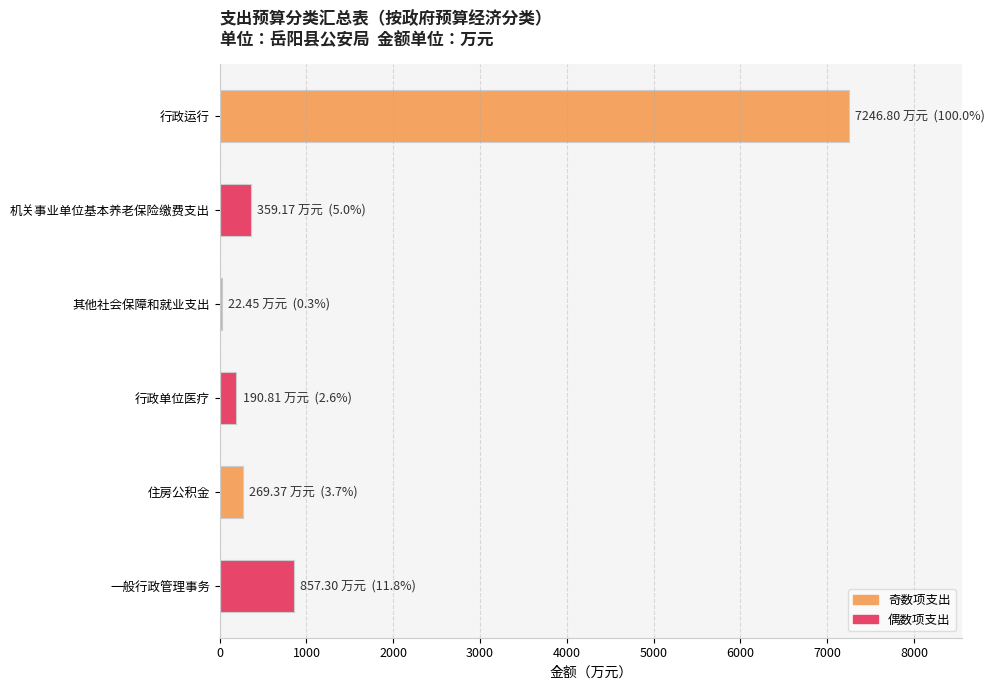

Reading bottom to top, transcribe all the data shown in this chart.

一般行政管理事务=857.3	住房公积金=269.4	行政单位医疗=190.8	其他社会保障和就业支出=22.4	机关事业单位基本养老保险缴费支出=359.2	行政运行=7246.8